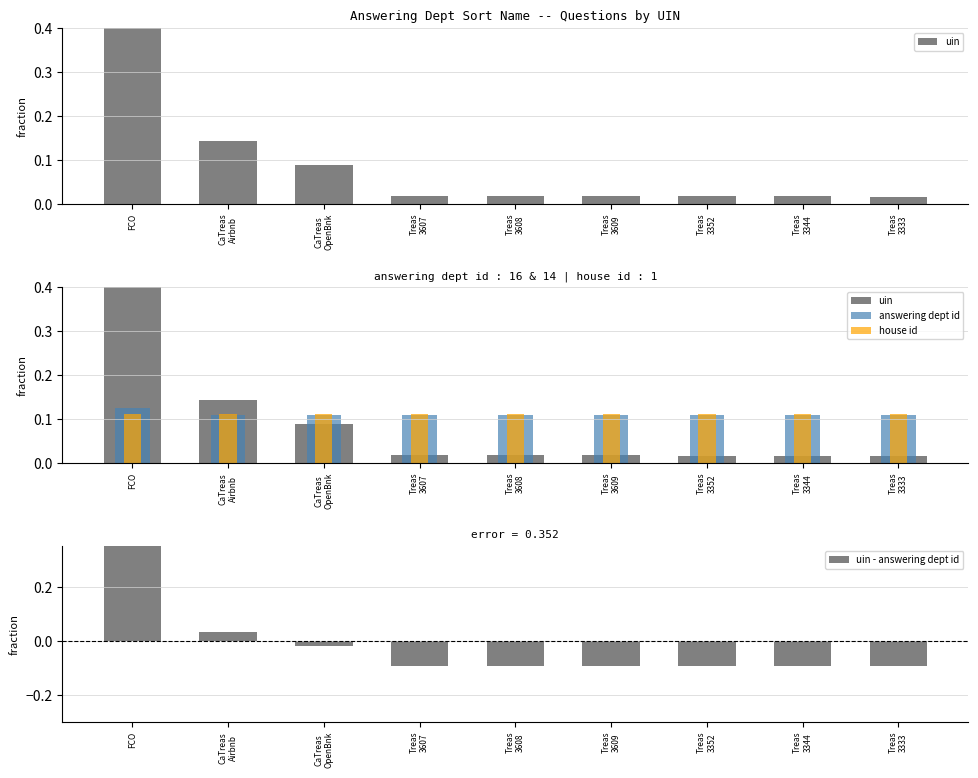

Is it true that uin equals 0.0 at Treas
3344?

False